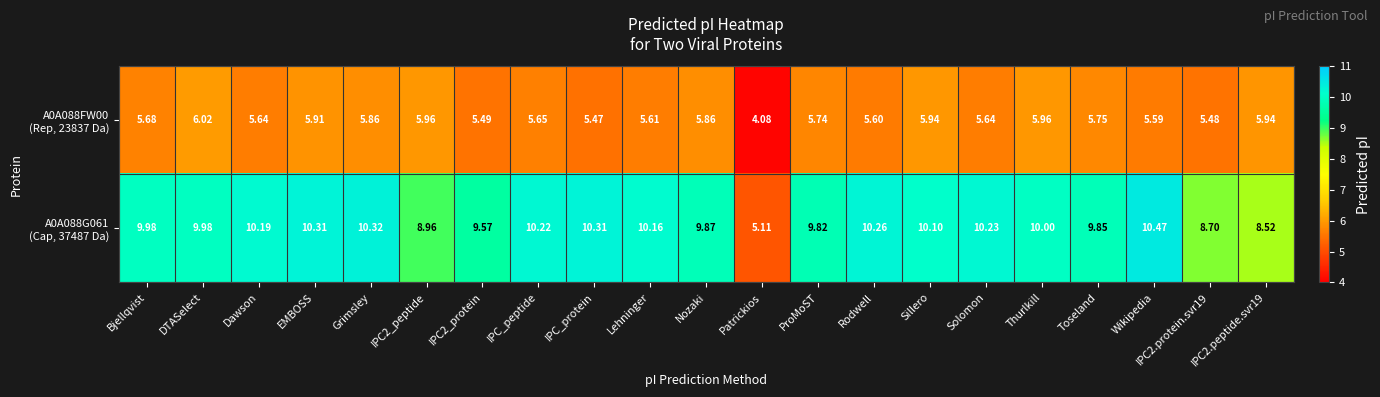

At which category does the chart reach its peak across all series?

Wikipedia